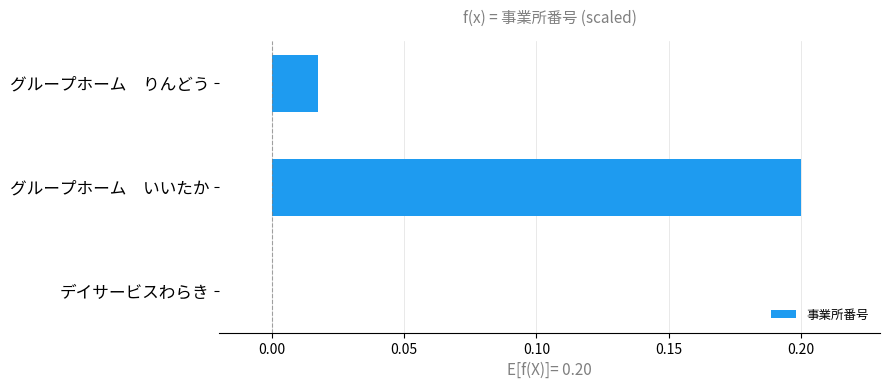

What is the greatest value displayed?

0.2